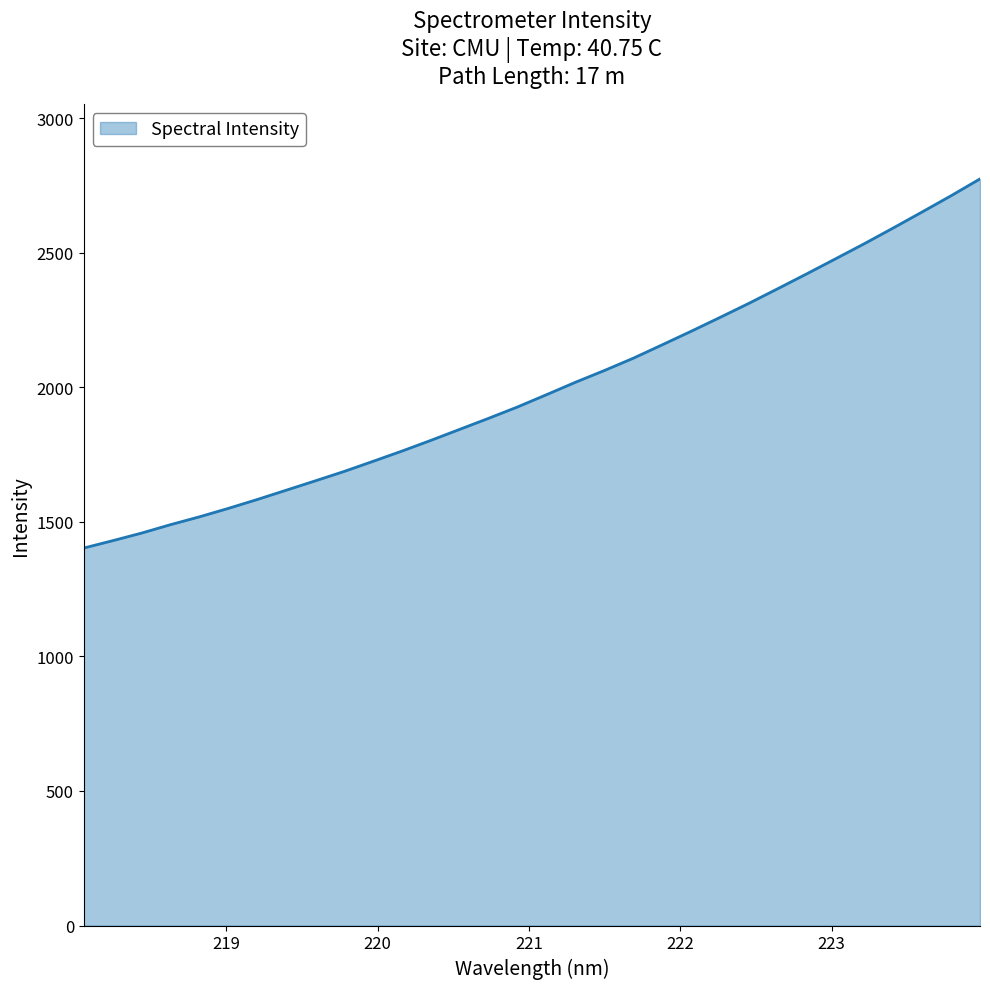

What is the difference between the maximum and minimum values?

1371.4